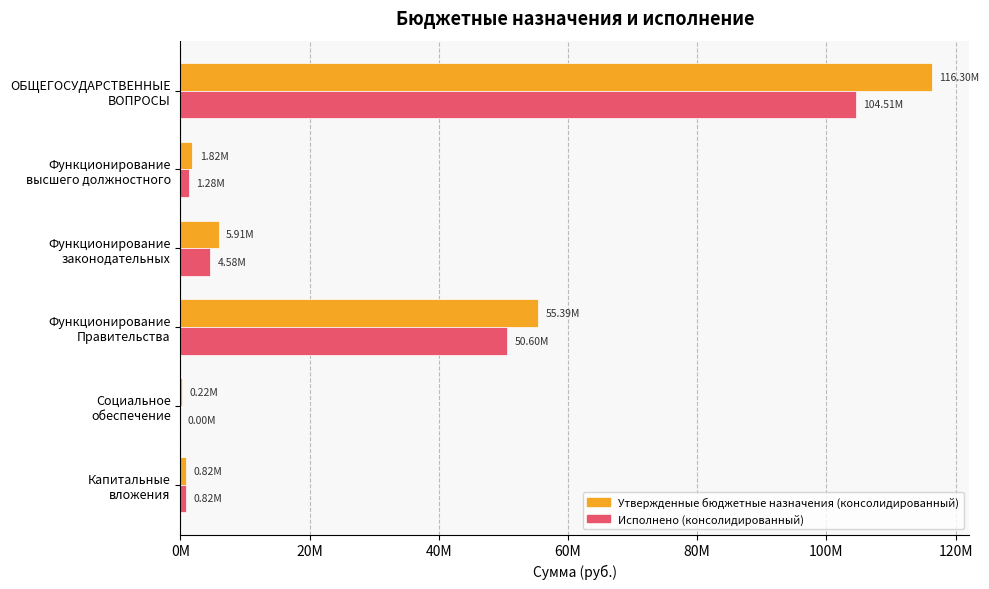

What are all the series names shown in the legend?

Утвержденные бюджетные назначения (консолидированный), Исполнено (консолидированный)